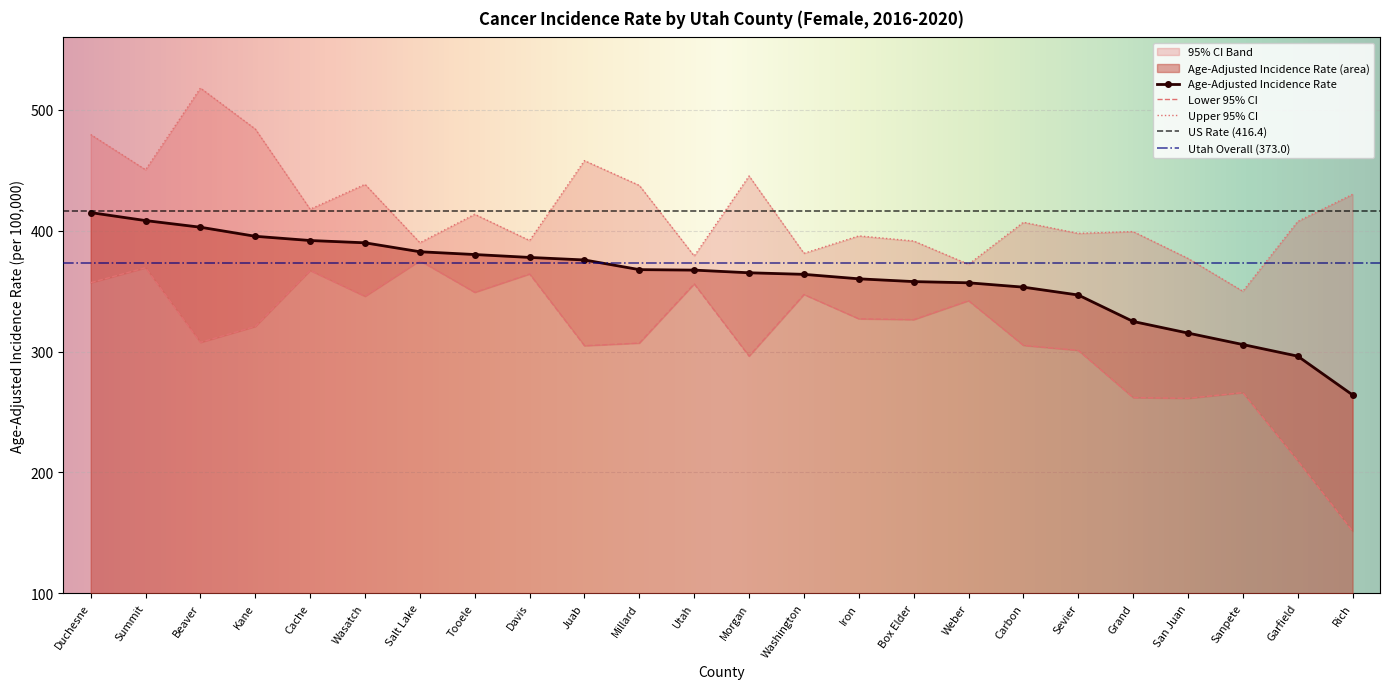

Which category has the lowest value in the Upper 95% CI series?

Sanpete